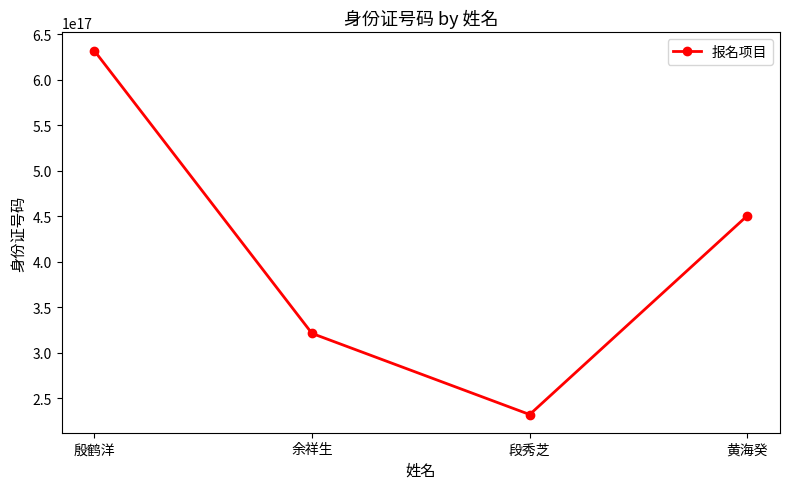

List the labels in order of value, largest first.

殷鹤洋, 黄海癸, 余祥生, 段秀芝